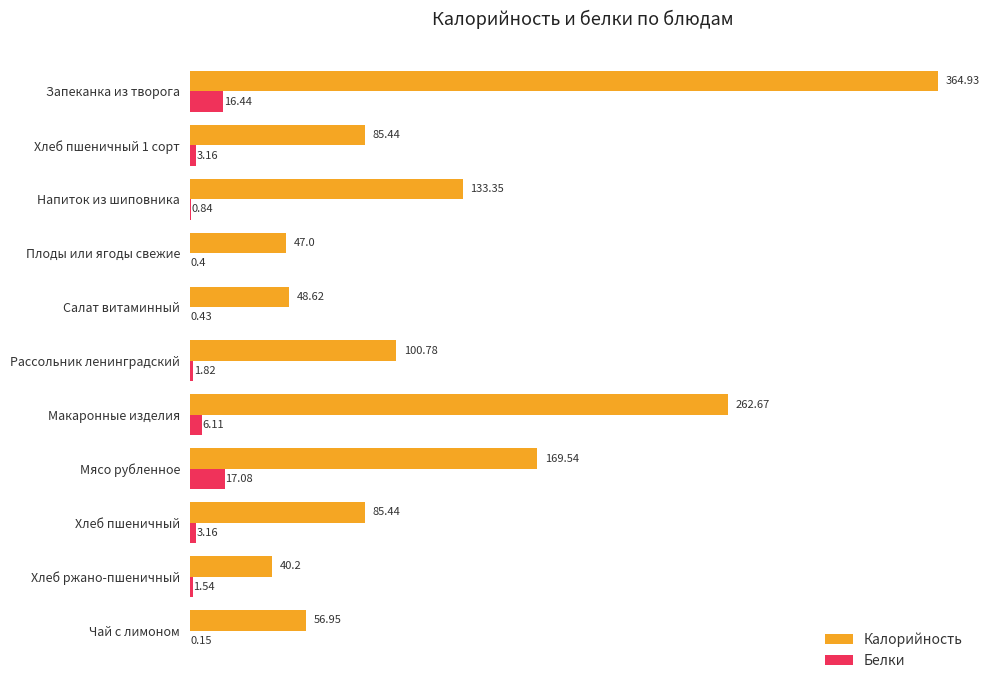

What is the total value across all series at Плоды или ягоды свежие?

47.4